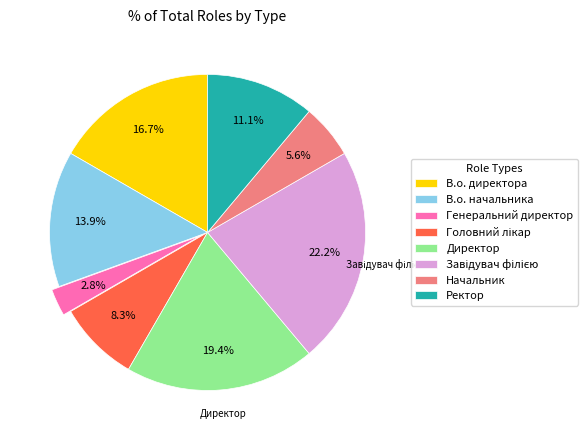

What percentage is NOT represented by Начальник?

94.4%